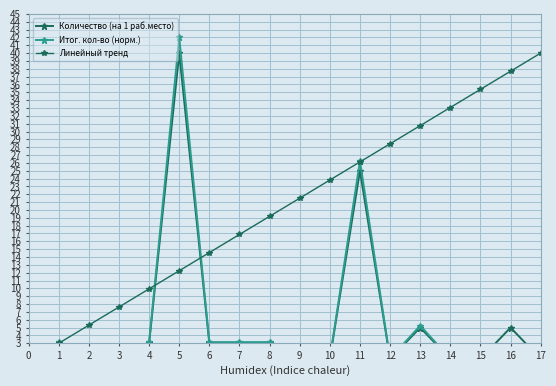

Rank the series at 16 from lowest to highest value.

Итог. кол-во (норм.), Количество (на 1 раб.место), Линейный тренд